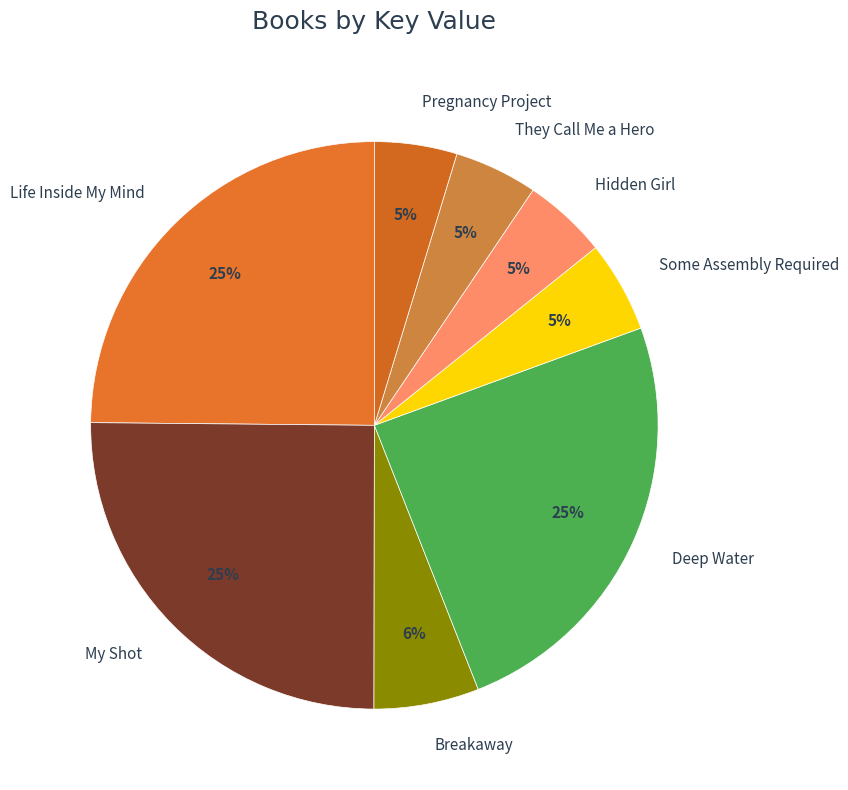

Between Breakaway and My Shot, which is larger?

My Shot